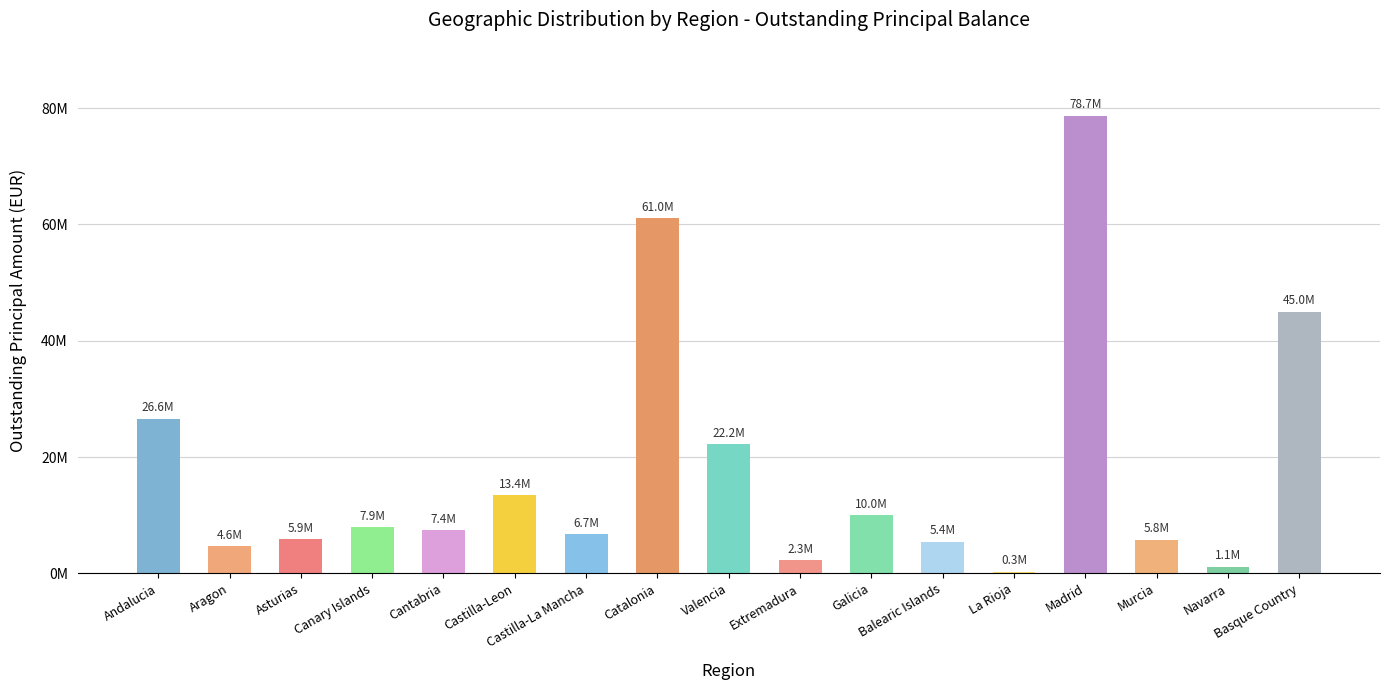

What is the value of the 7th bar from the left?

6689746.8